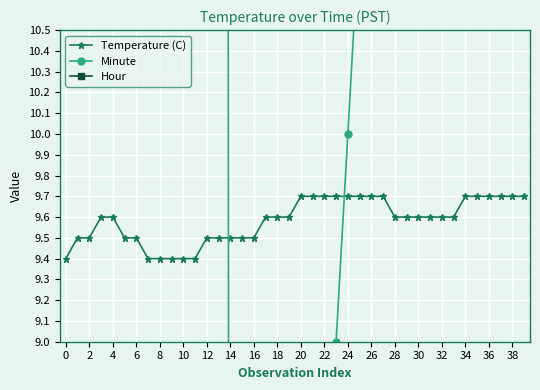

The Temperature (C) series shows 9.6 at 4. True or false?

True